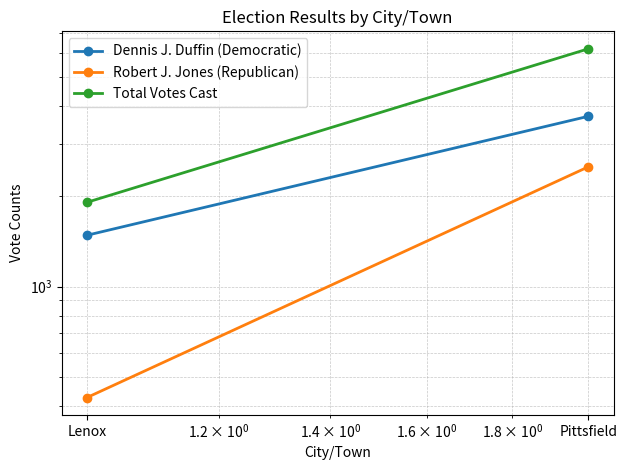

What position from the left is Lenox?

1